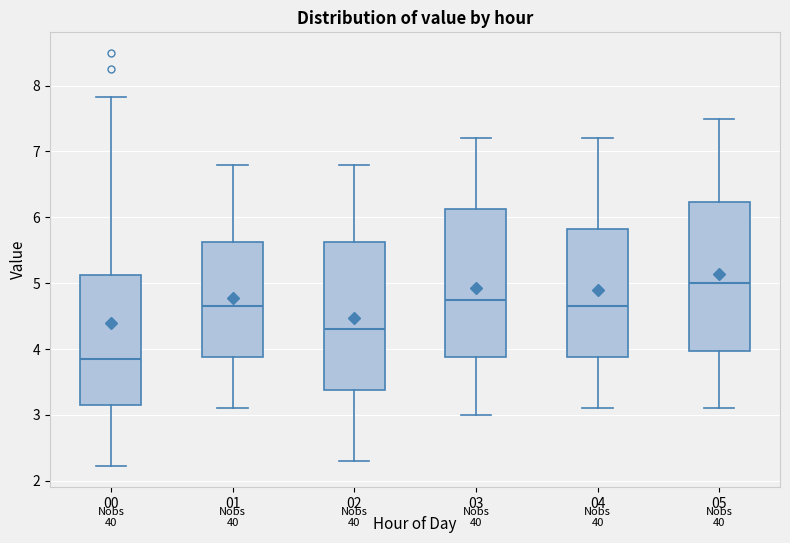

Reading left to right, transcribe this box plot: for each box, give where its median line is, the range the box spans, and where its two whiskers end, as read against the y-axis. The values are not printed on the chart, so give them approximately, as read against the axis.

00: median 3.8, box 3.2 to 5.1, whiskers 2.2 to 7.8
01: median 4.7, box 3.9 to 5.6, whiskers 3.1 to 6.8
02: median 4.3, box 3.4 to 5.6, whiskers 2.3 to 6.8
03: median 4.8, box 3.9 to 6.1, whiskers 3.0 to 7.2
04: median 4.7, box 3.9 to 5.8, whiskers 3.1 to 7.2
05: median 5.0, box 4.0 to 6.2, whiskers 3.1 to 7.5